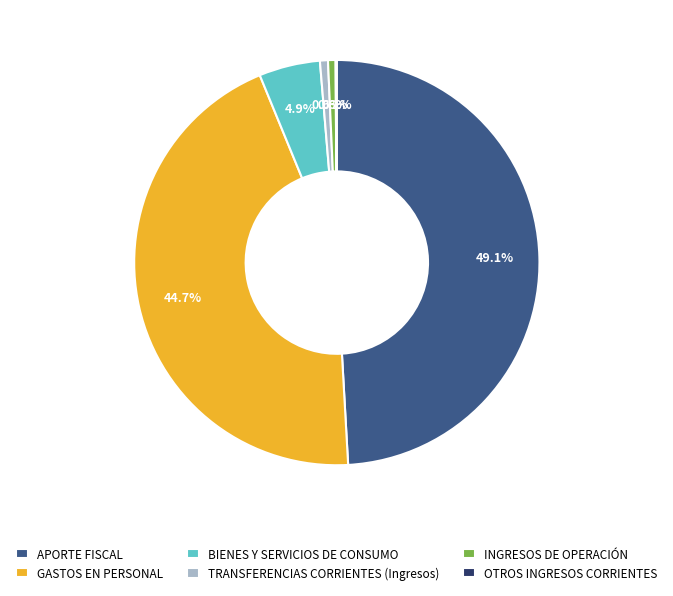

What percentage is the INGRESOS DE OPERACIÓN slice, to the nearest percent?

1%